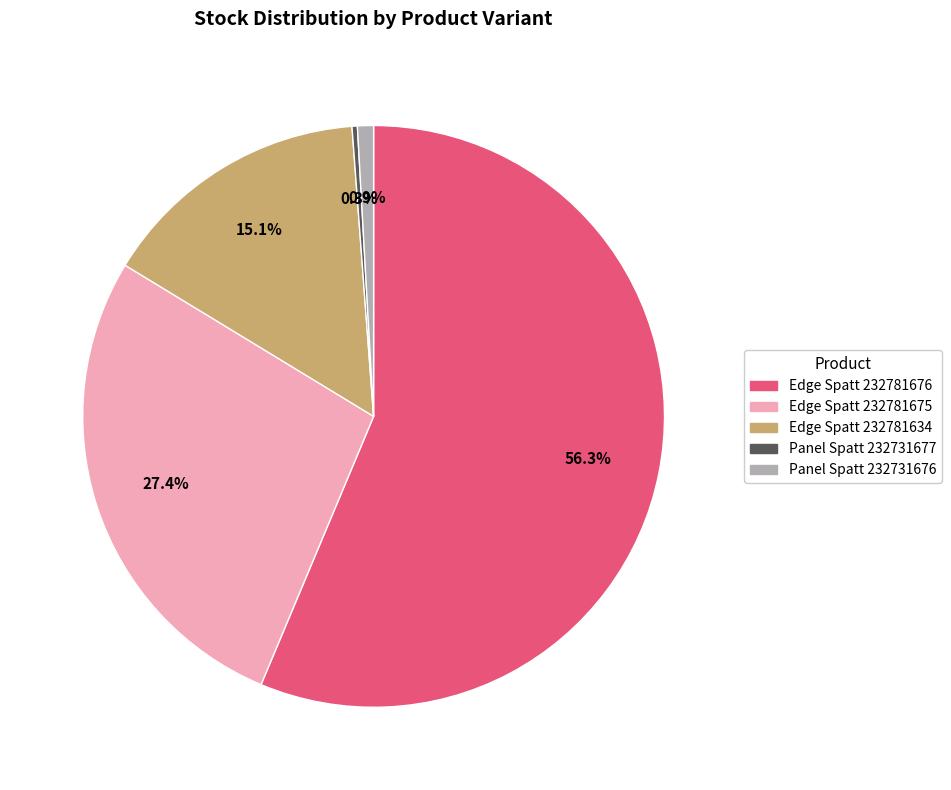

How many segments does this pie chart have?

5